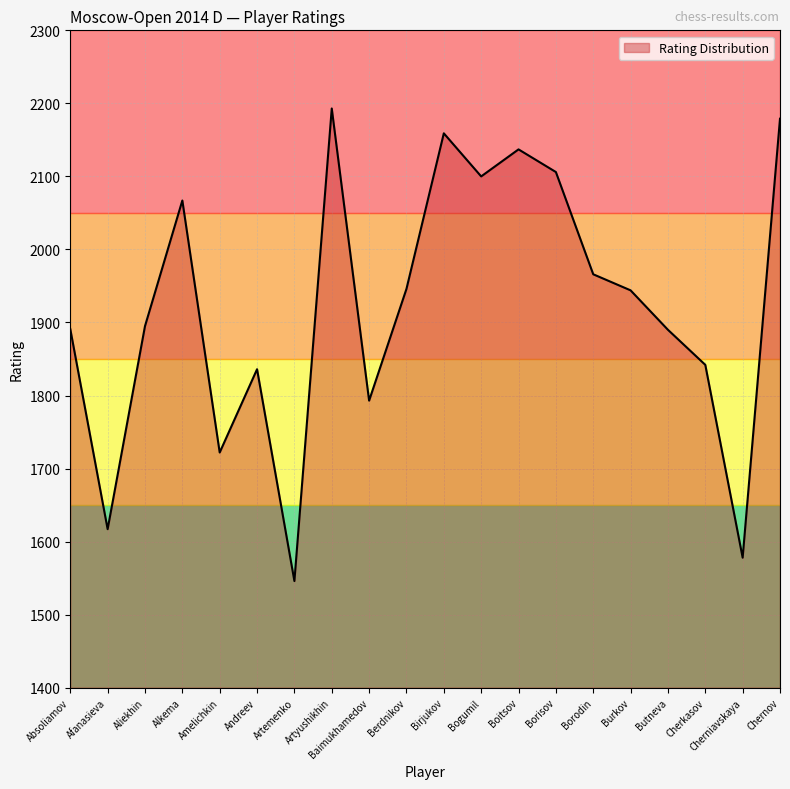

True or false: the data shows 2547 at Afanasieva.

False